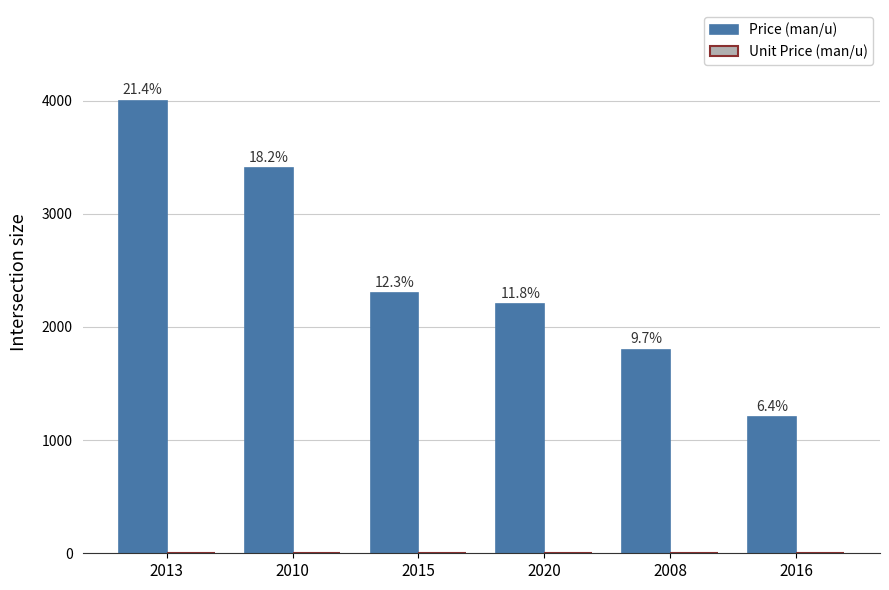

What is the difference between the second highest and second lowest values in the Unit Price (man/u) series?

1.0